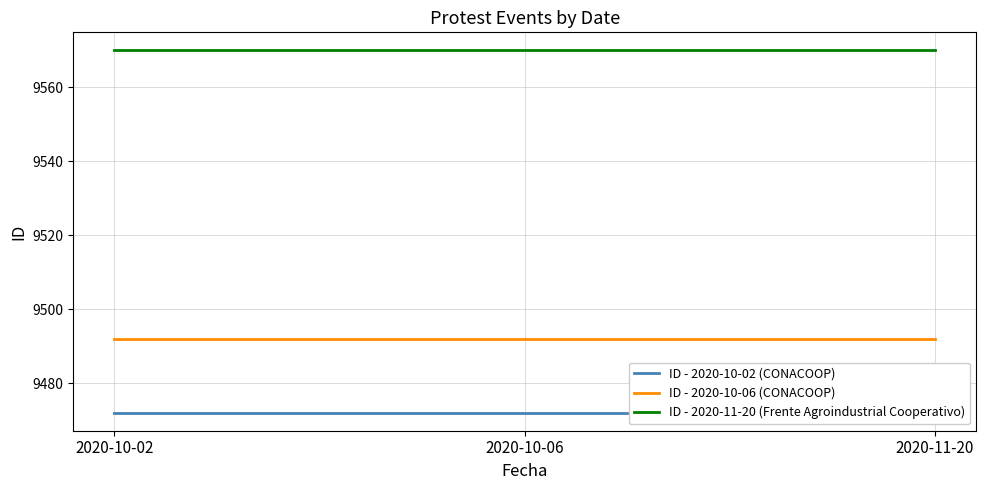

Is it true that ID - 2020-10-06 (CONACOOP) equals 13609 at 2020-10-02?

False